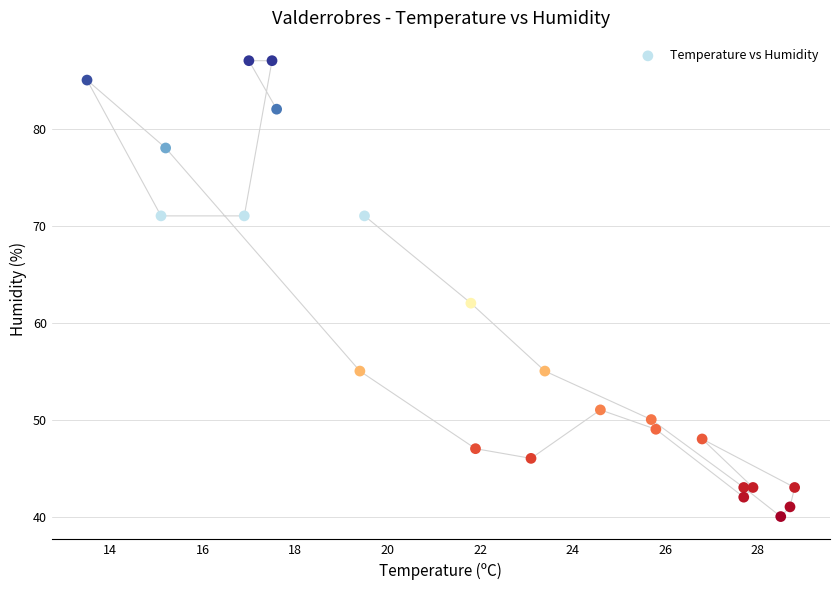

What Y value in the scatter plot is closest to 63?

62